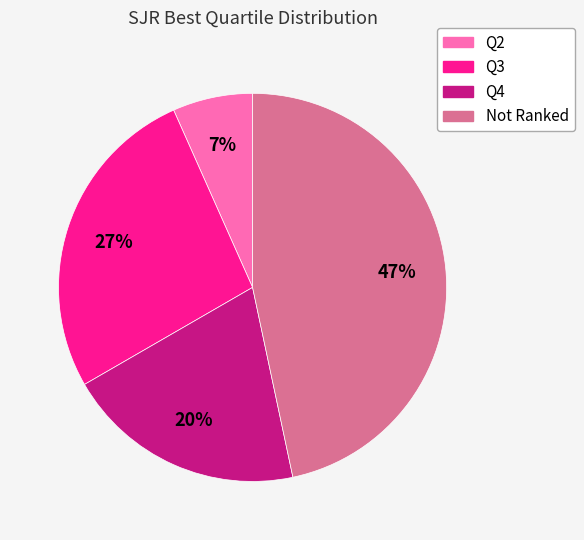

To the nearest percent, what is the average slice percentage?

25%